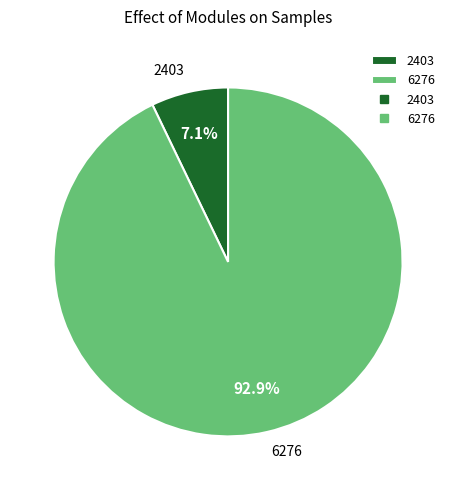

True or false: 6276 accounts for 81% of the total.

False